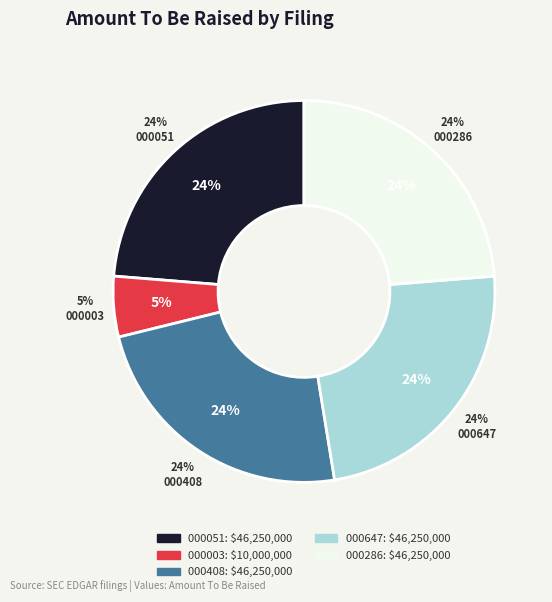

To the nearest percent, what portion does 0001640334-17-000286 represent?

24%